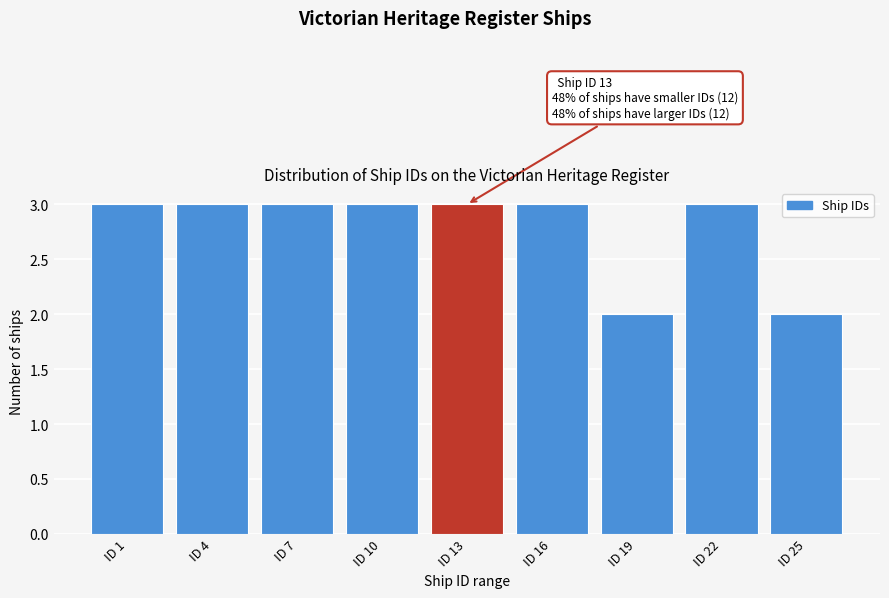

Reading right to left, list all the values displayed in this chart.

ID 25=2	ID 22=3	ID 19=2	ID 16=3	ID 13=3	ID 10=3	ID 7=3	ID 4=3	ID 1=3